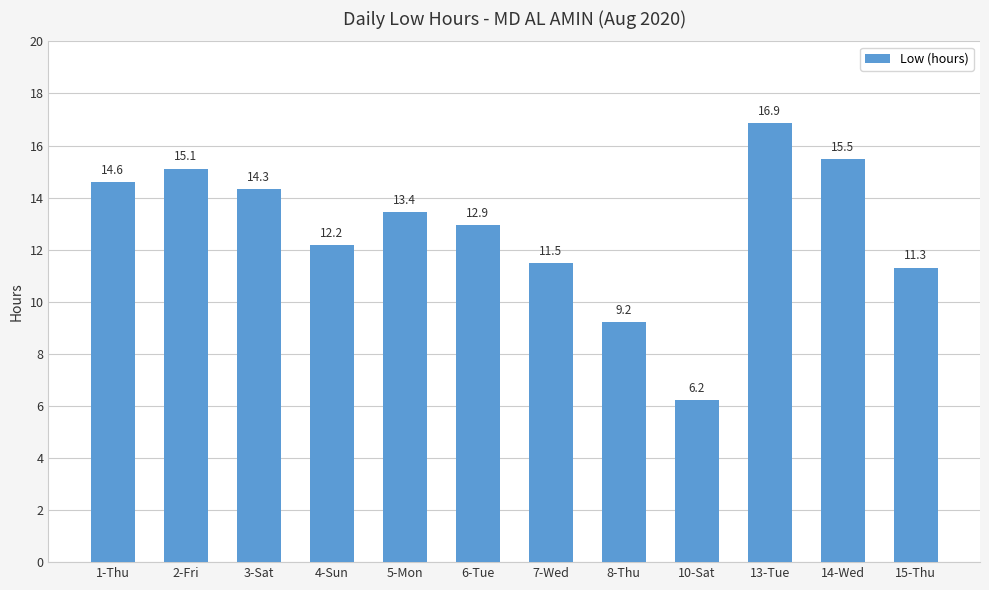

Are the bars horizontal?

No